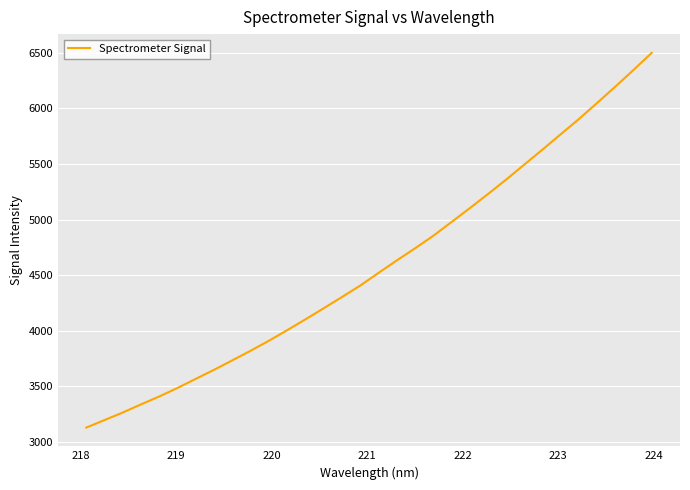

What is the difference between the maximum and minimum values?

3369.3